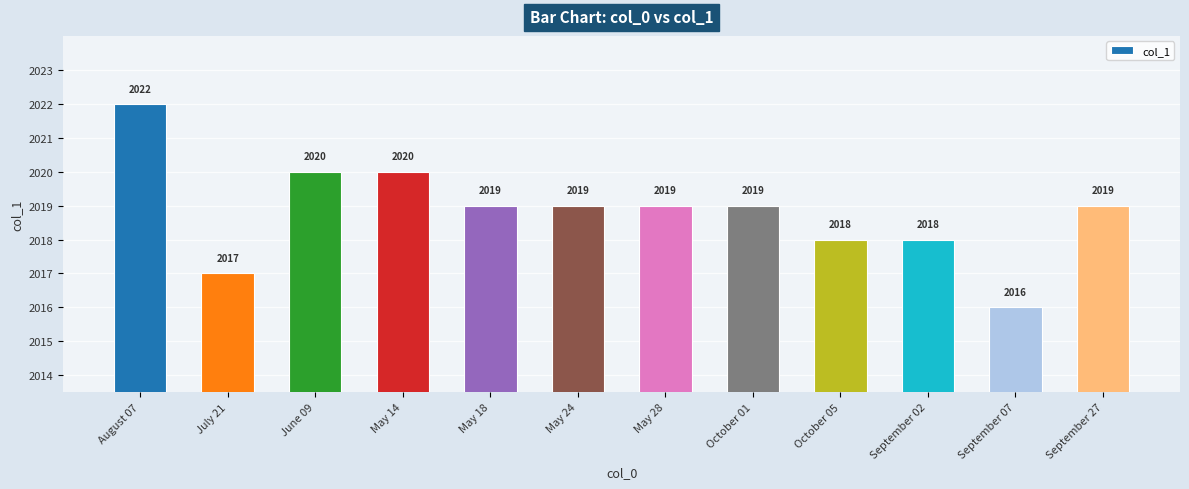

What is the minimum value shown in the chart?

2016